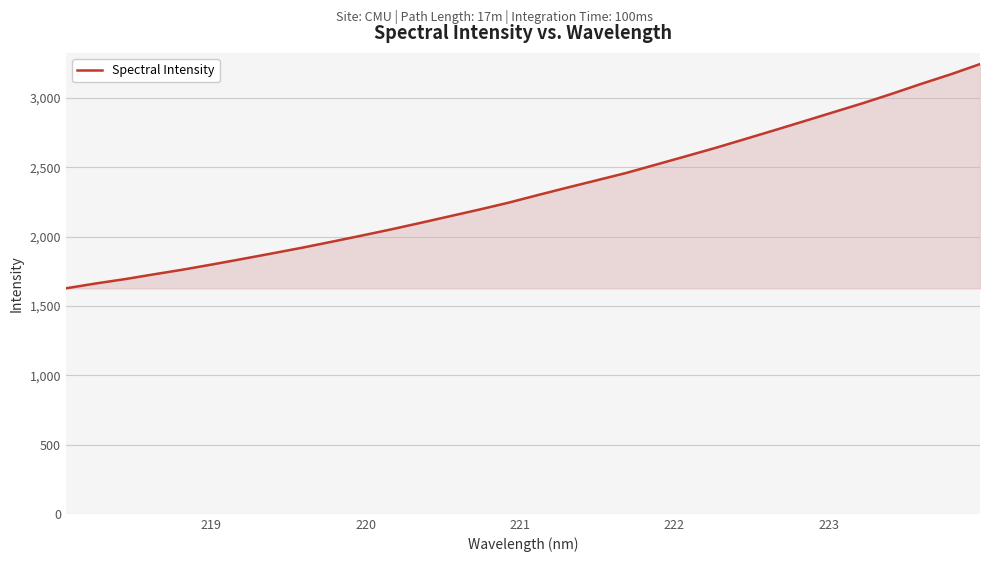

What is the maximum value shown in the chart?

3243.6